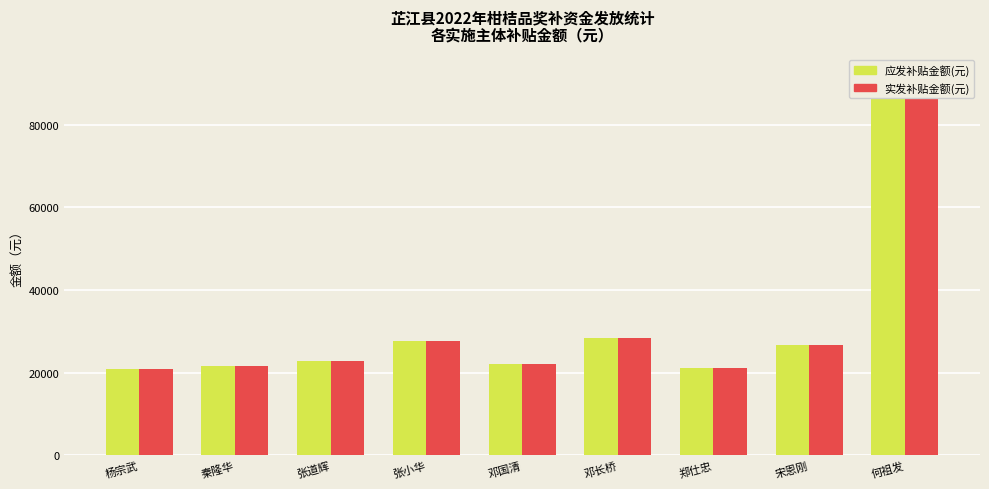

How many bars are there in total?

18